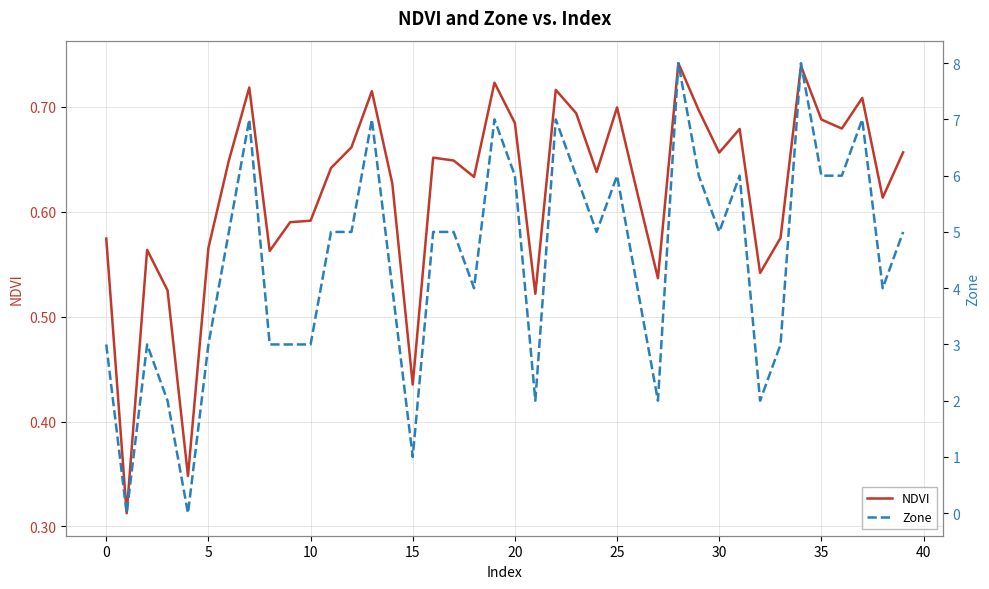

Rank the series by their maximum value, from lowest to highest.

NDVI, Zone